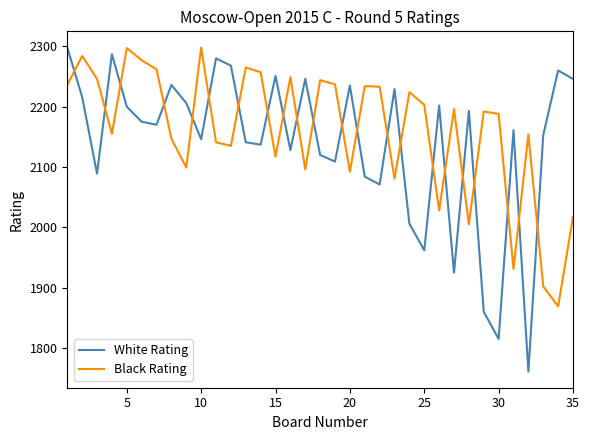

In Black Rating, how many points are lower than both neighbors (excluding endpoints)?

11